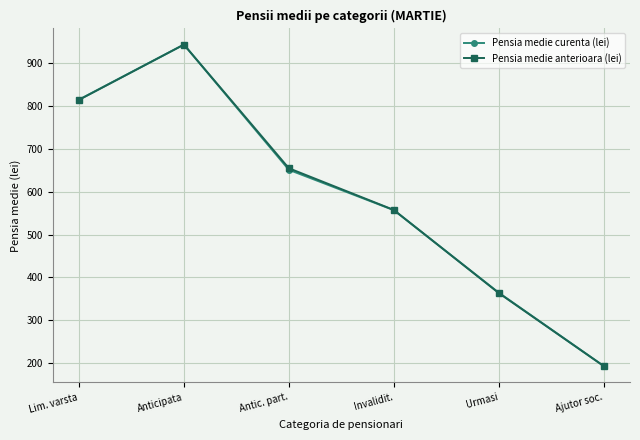

True or false: Pensia medie anterioara (lei) has a value of 655.0 at Antic. part..

True